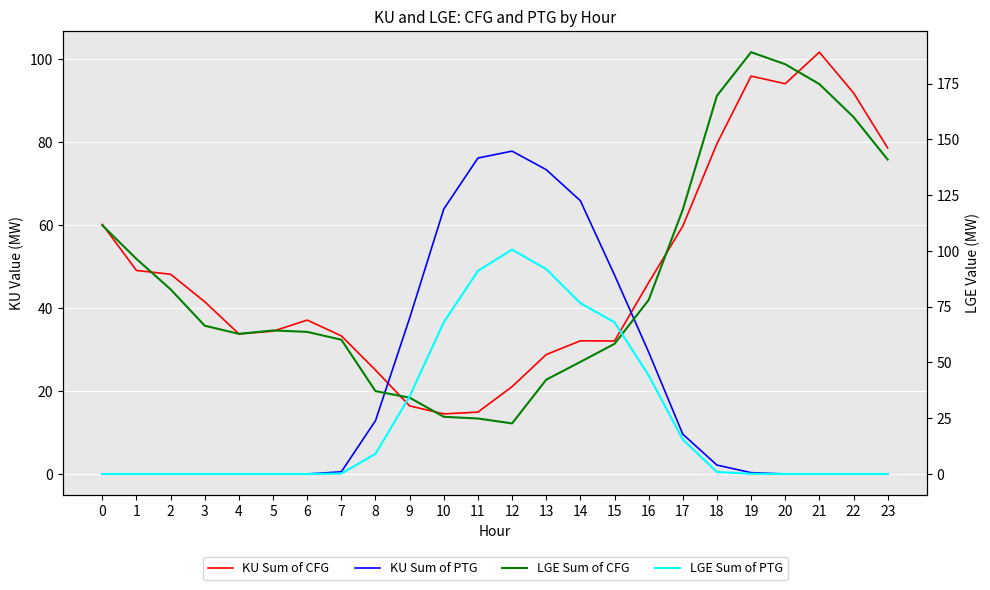

Reading left to right, what are all the values shown in this chart?

KU Sum of CFG: 60.2	49.1	48.2	41.5	33.8	34.4	37.1	33.3	25.1	16.4	14.5	14.9	21.1	28.8	32.1	32.1	46.2	59.8	79.6	96.0	94.1	101.7	91.9	78.6
KU Sum of PTG: 0.0	0.0	0.0	0.0	0.0	0.0	0.0	0.5	12.9	37.6	63.9	76.2	77.9	73.4	65.9	48.0	29.4	9.6	2.1	0.3	0.0	0.0	0.0	0.0
LGE Sum of CFG: 111.5	96.4	82.8	66.5	62.8	64.3	63.7	60.2	37.1	34.2	25.6	24.9	22.7	42.3	50.2	58.3	78.0	118.5	169.6	189.1	183.7	174.8	160.0	140.9
LGE Sum of PTG: 0.0	0.0	0.0	0.0	0.0	0.0	0.0	0.2	9.0	34.8	68.0	91.0	100.6	91.8	76.6	68.0	44.2	15.4	0.9	0.1	0.0	0.0	0.0	0.0